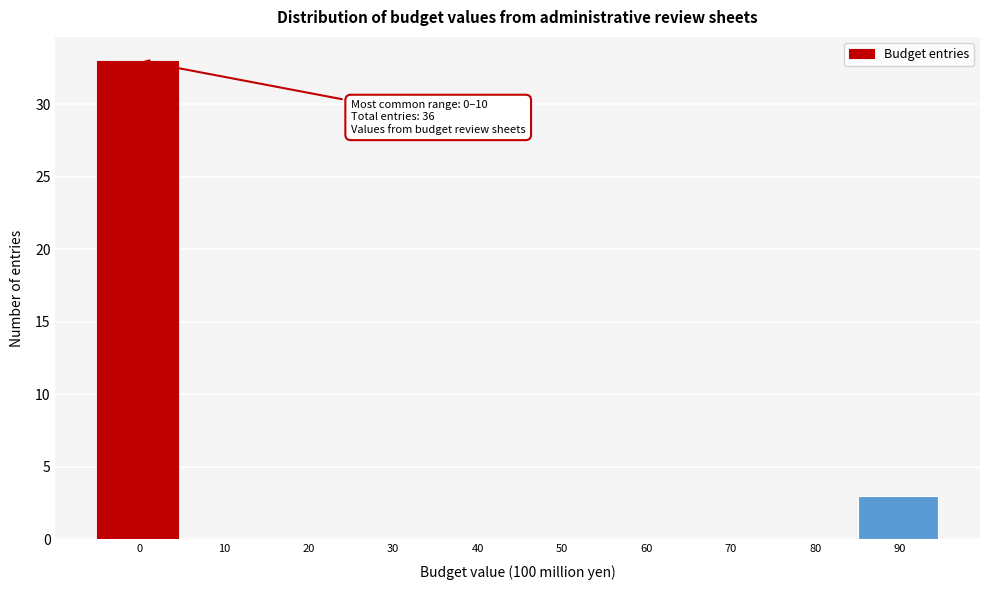

Reading left to right, extract all data points from this chart.

0=33	10=0	20=0	30=0	40=0	50=0	60=0	70=0	80=0	90=3